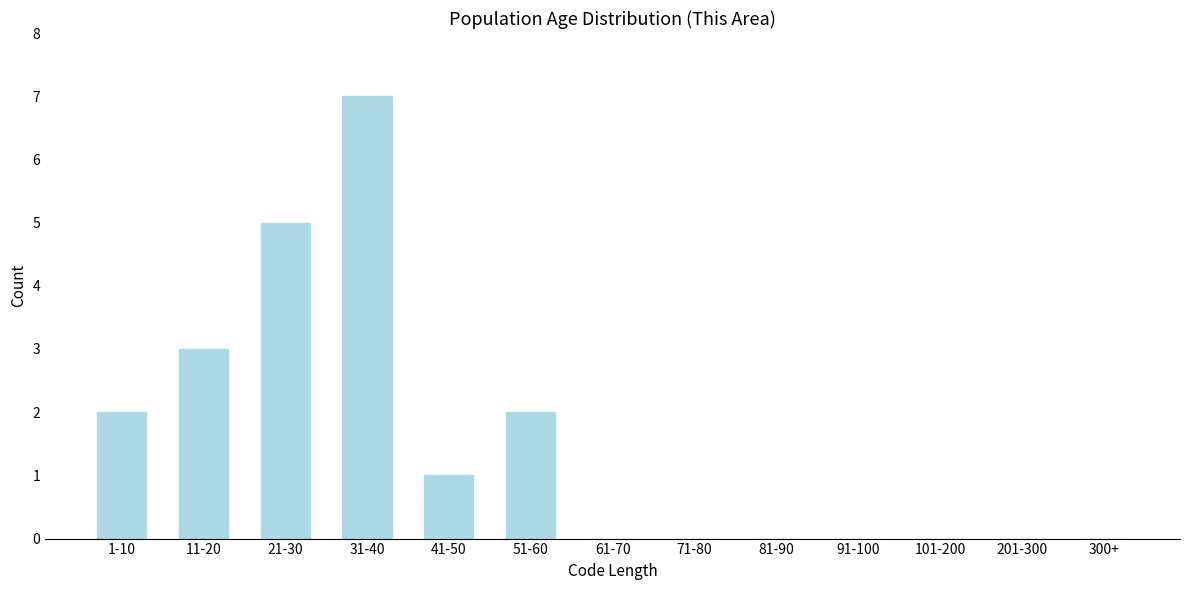

Reading left to right, list all the values displayed in this chart.

1-10=2	11-20=3	21-30=5	31-40=7	41-50=1	51-60=2	61-70=0	71-80=0	81-90=0	91-100=0	101-200=0	201-300=0	300+=0